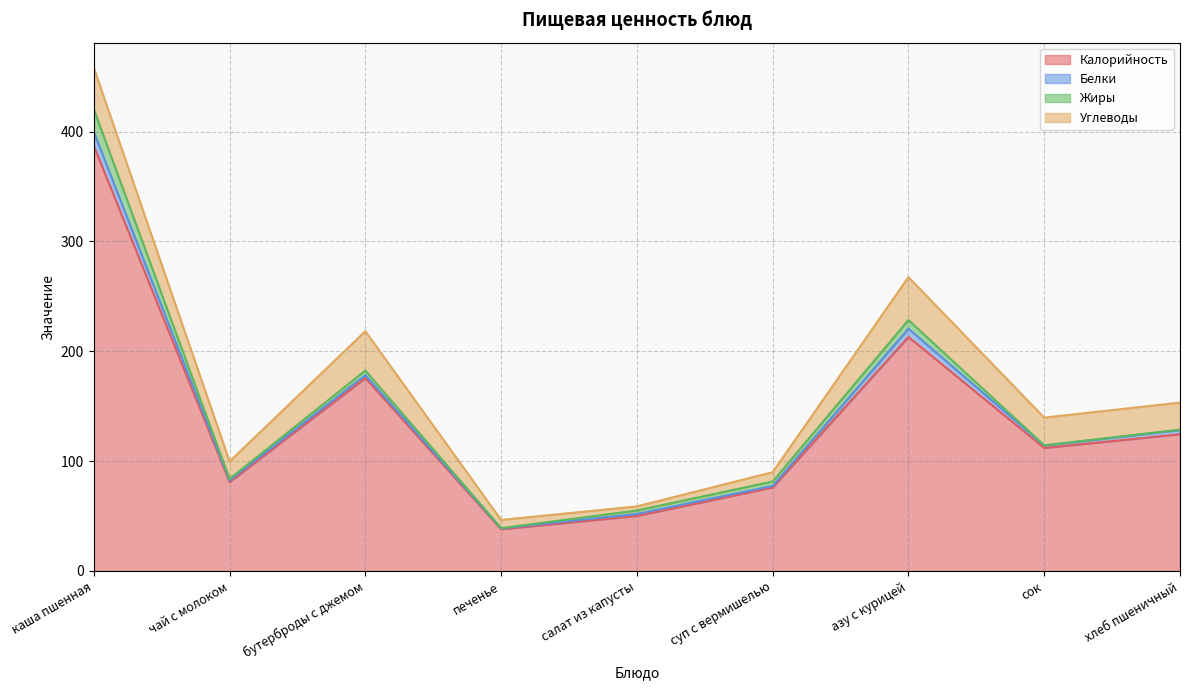

What is the difference between the highest and lowest values at азу с курицей?

205.5